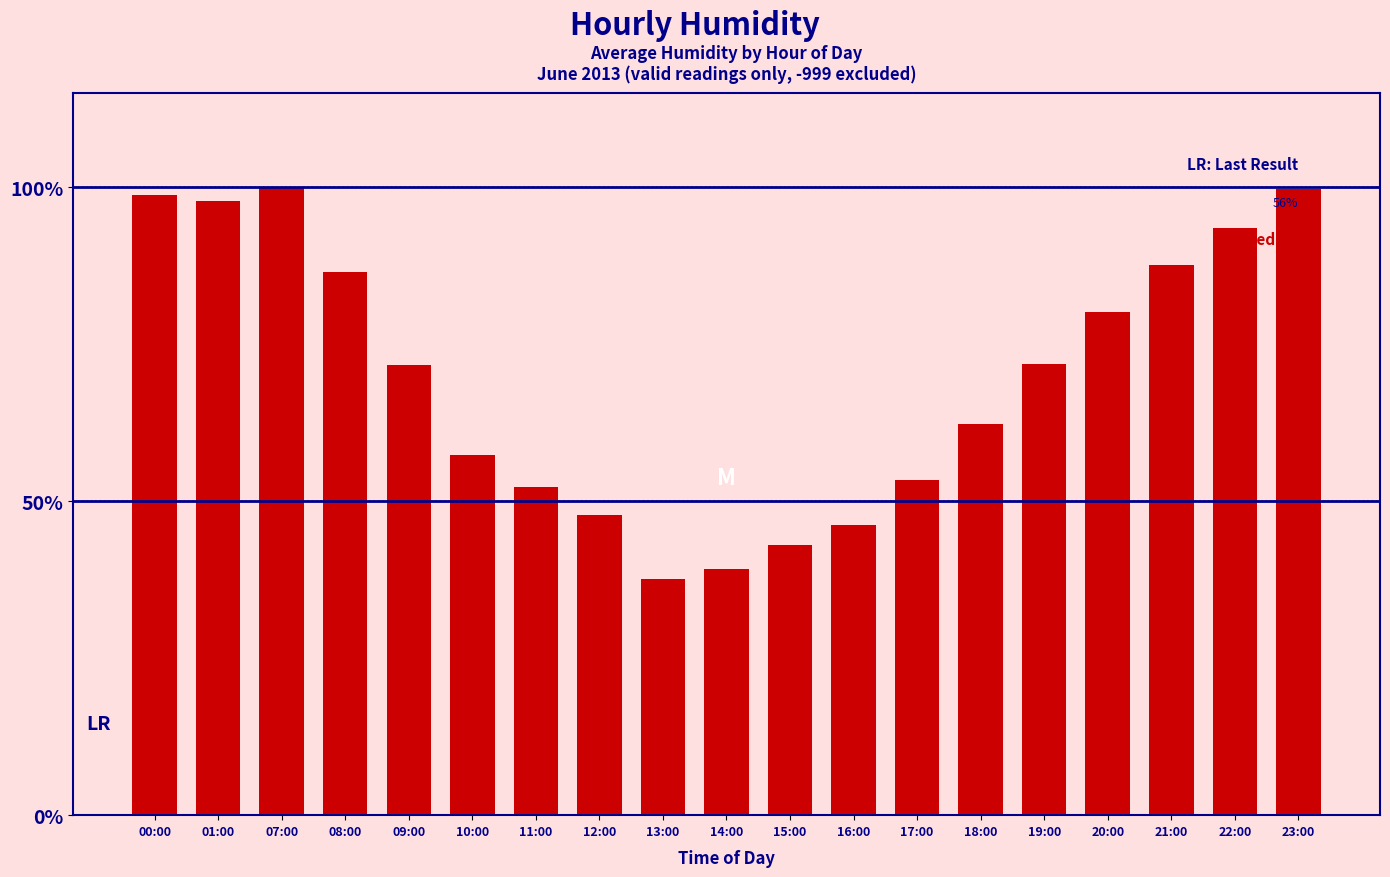

Where is the data nearest to the value 38?

09:00